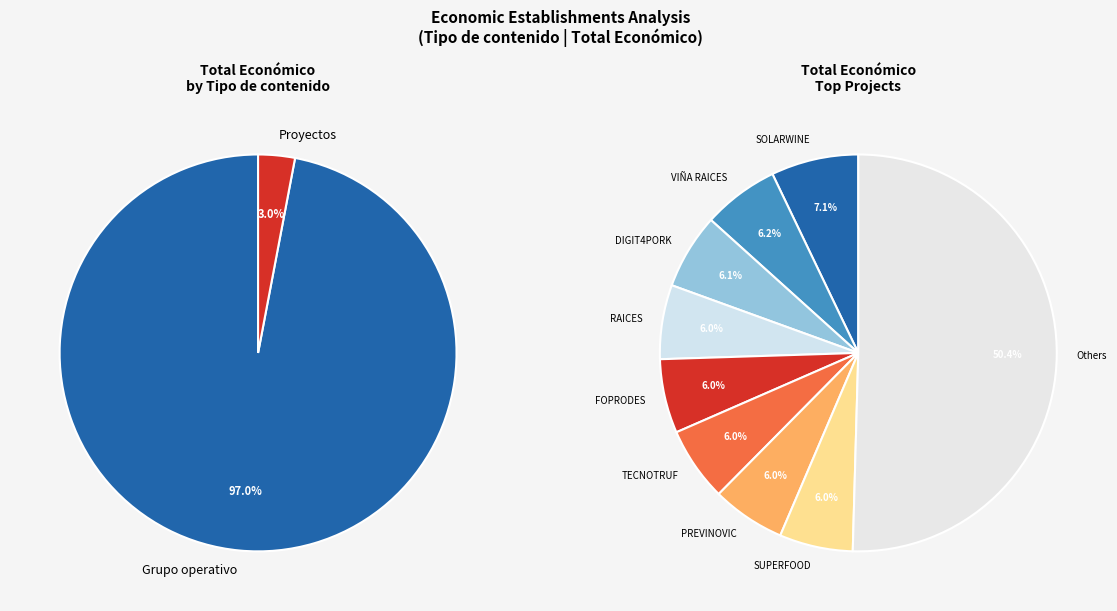

Which slice is the largest?

Grupo operativo